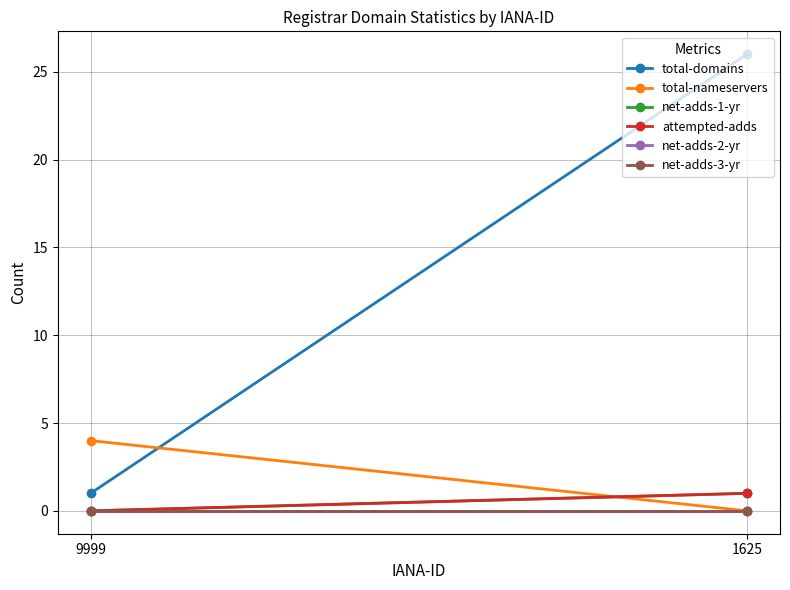

The value of net-adds-1-yr at 1625 is 1. True or false?

True